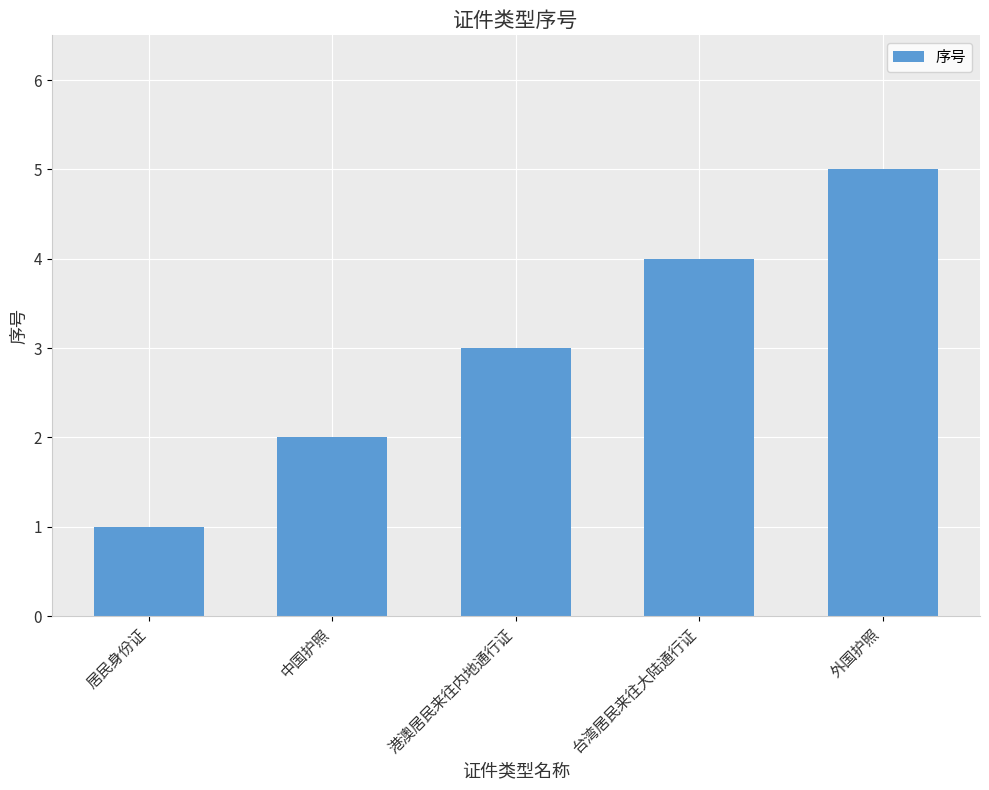

Reading left to right, list all the values displayed in this chart.

1	2	3	4	5